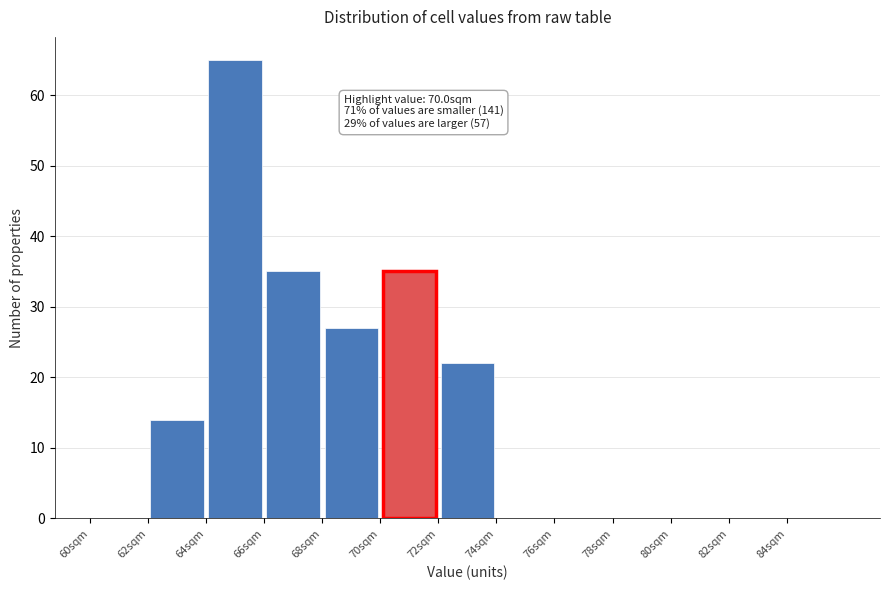

Over which range of the x-axis is the bar tallest?

64 to 66